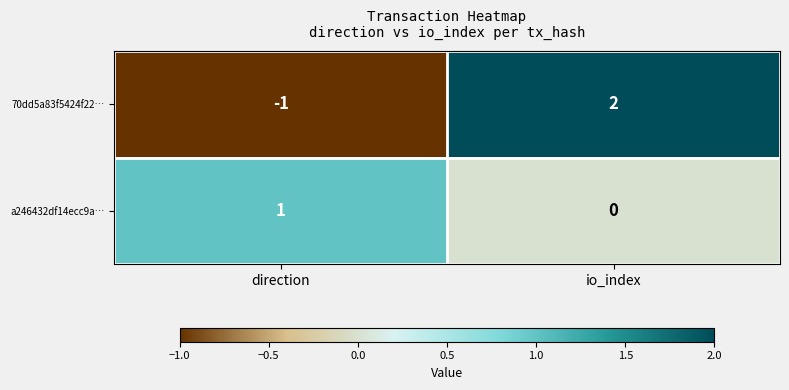

Where is 70dd5a83f5424f22… nearest to the value 0?

direction